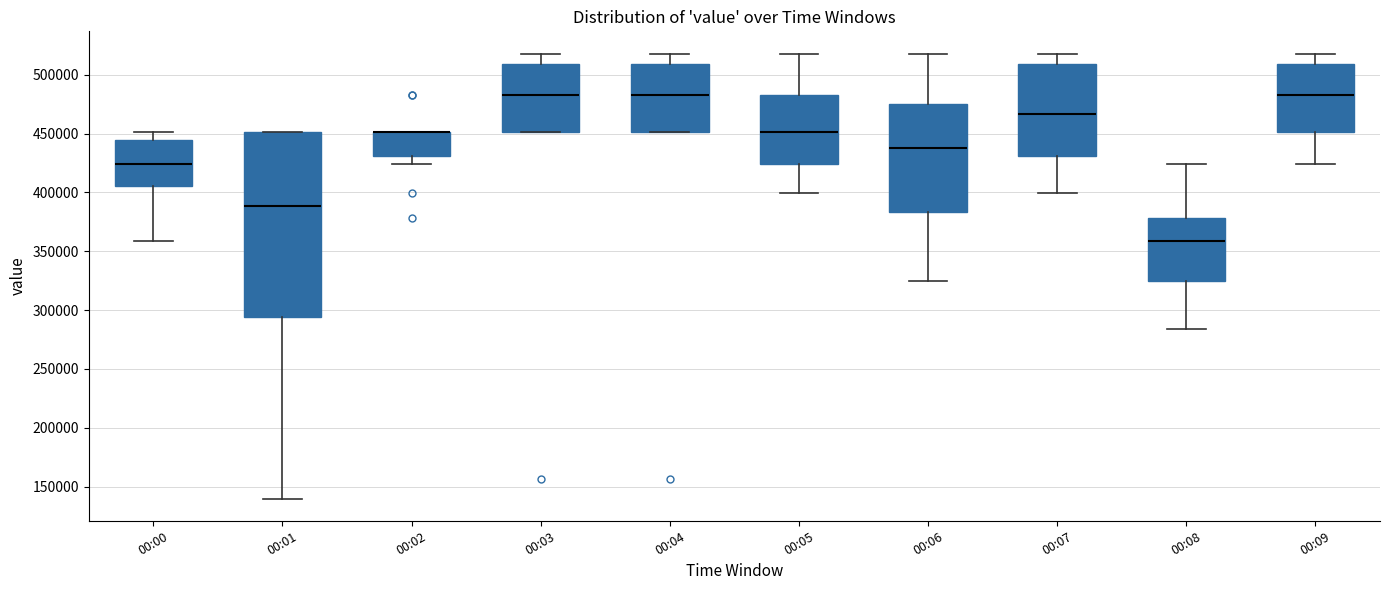

Reading left to right, read every box against the y-axis: the position of its median line, the range the box covers, and the ends of its whiskers. The values are not printed on the chart, so give them approximately, as read against the axis.

00:00: median 425000, box 405000 to 445000, whiskers 360000 to 450000
00:01: median 390000, box 295000 to 450000, whiskers 140000 to 450000
00:02: median 450000 (drawn on the box's upper edge), box 430000 to 450000, whiskers 425000 to 450000
00:03: median 485000, box 450000 to 510000, whiskers 450000 to 520000
00:04: median 485000, box 450000 to 510000, whiskers 450000 to 520000
00:05: median 450000, box 425000 to 485000, whiskers 400000 to 520000
00:06: median 440000, box 385000 to 475000, whiskers 325000 to 520000
00:07: median 465000, box 430000 to 510000, whiskers 400000 to 520000
00:08: median 360000, box 325000 to 380000, whiskers 285000 to 425000
00:09: median 485000, box 450000 to 510000, whiskers 425000 to 520000